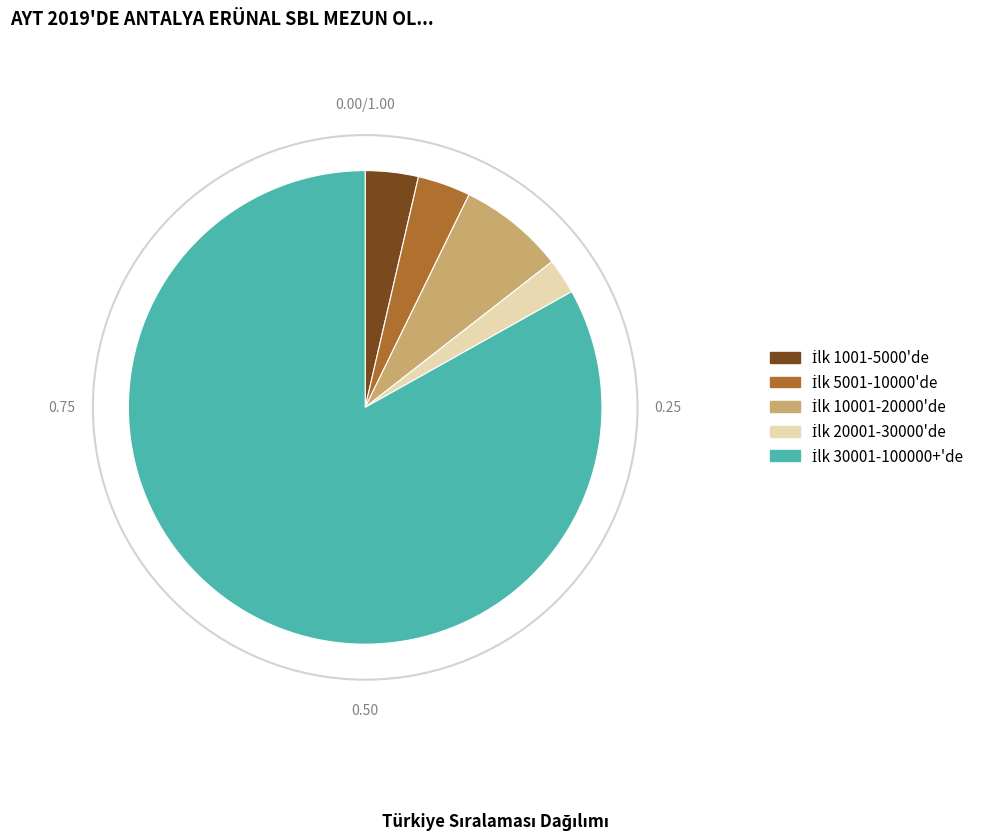

Does any single category account for the majority?

Yes